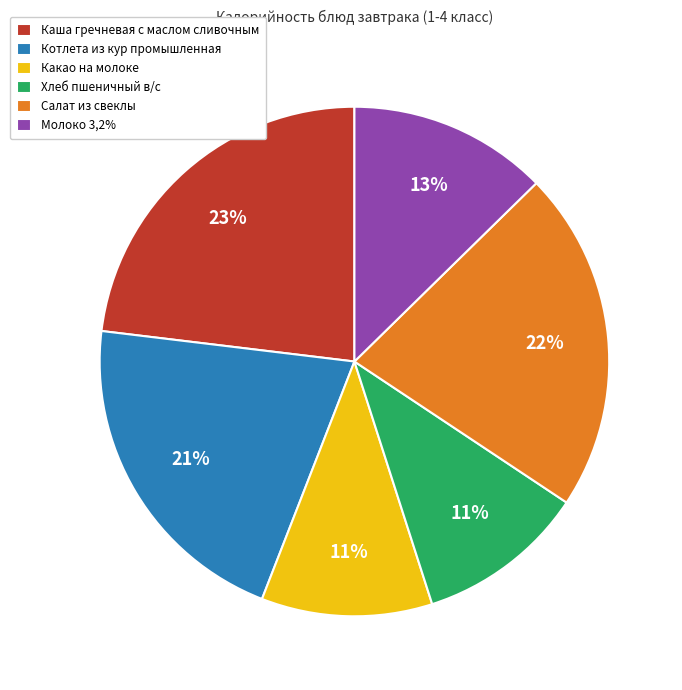

Is there a majority slice in this chart?

No